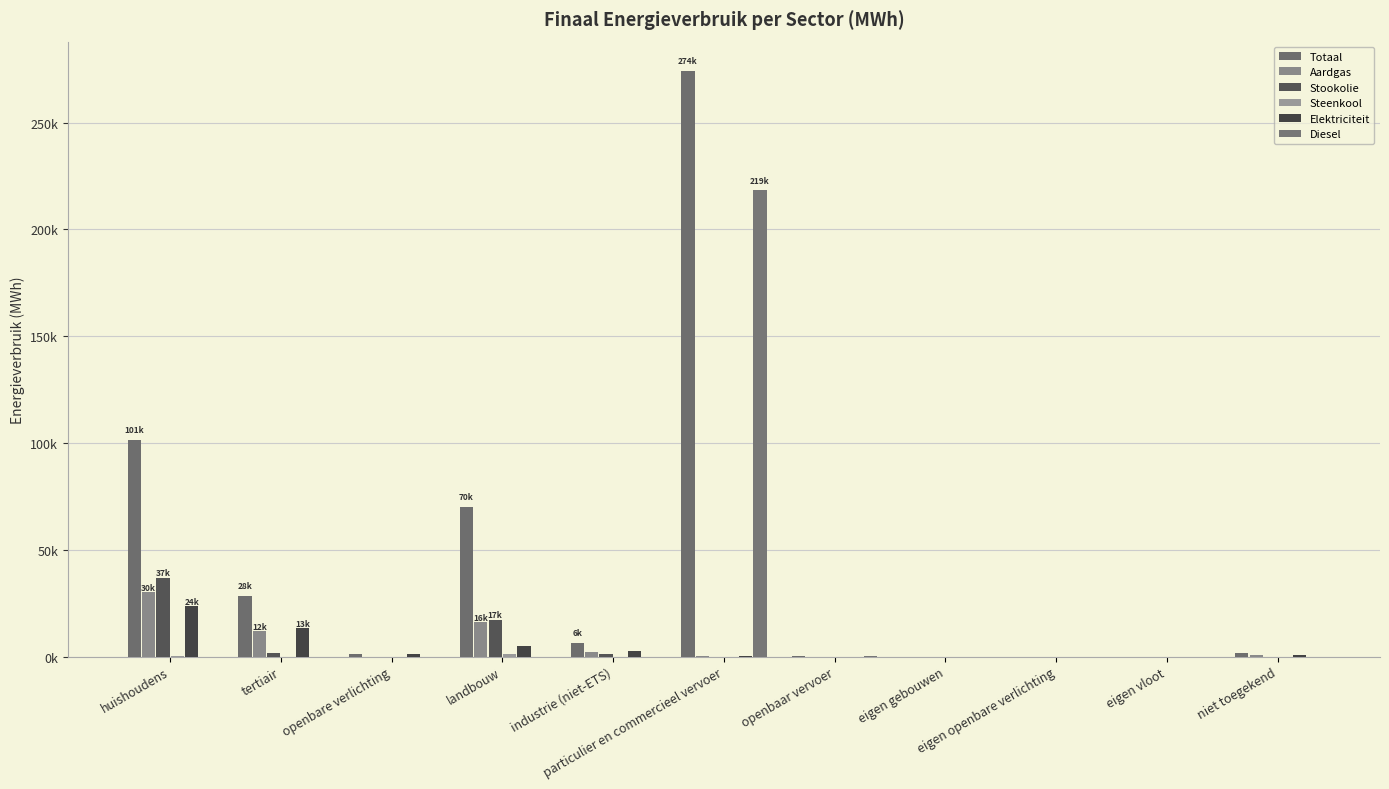

Which series has the widest spread of values?

Totaal